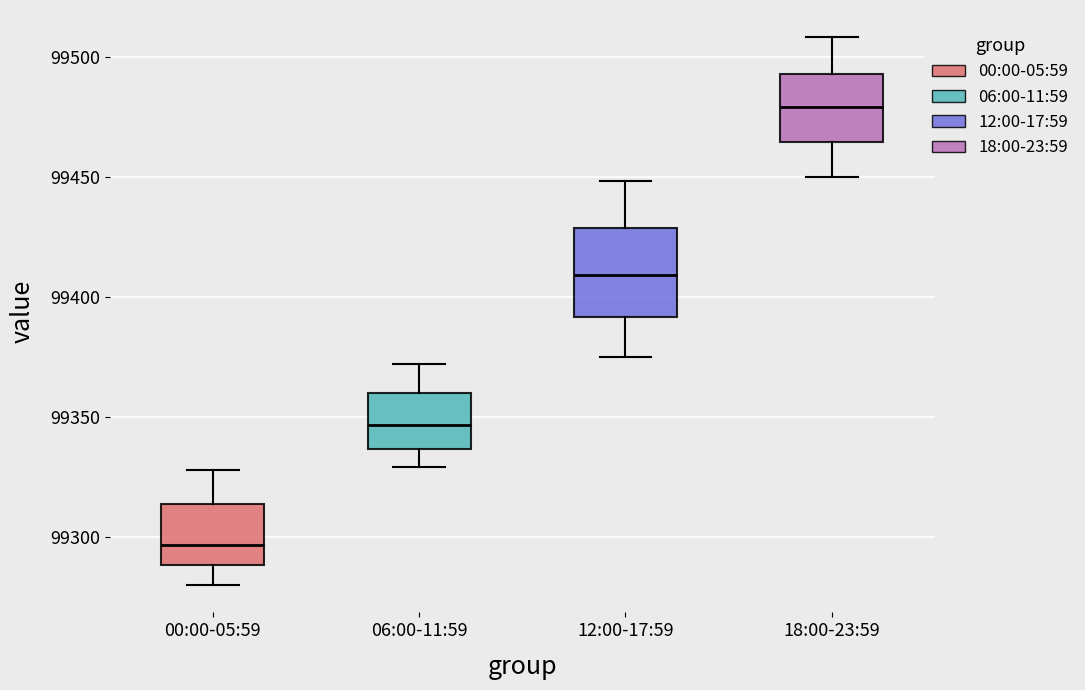

Where does the lower whisker of the box for 06:00-11:59 end on the y-axis? The values are not printed on the chart, so give them approximately, as read against the axis.

99330